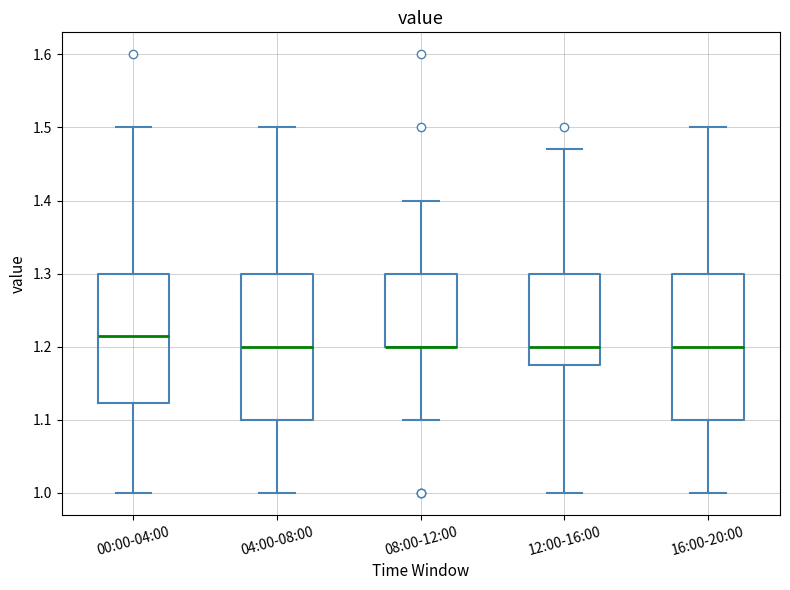

Reading left to right, read every box against the y-axis: the position of its median line, the range the box covers, and the ends of its whiskers. The values are not printed on the chart, so give them approximately, as read against the axis.

00:00-04:00: median 1.22, box 1.12 to 1.30, whiskers 1.00 to 1.50
04:00-08:00: median 1.20, box 1.10 to 1.30, whiskers 1.00 to 1.50
08:00-12:00: median 1.20 (drawn on the box's lower edge), box 1.20 to 1.30, whiskers 1.10 to 1.40
12:00-16:00: median 1.20, box 1.18 to 1.30, whiskers 1.00 to 1.47
16:00-20:00: median 1.20, box 1.10 to 1.30, whiskers 1.00 to 1.50